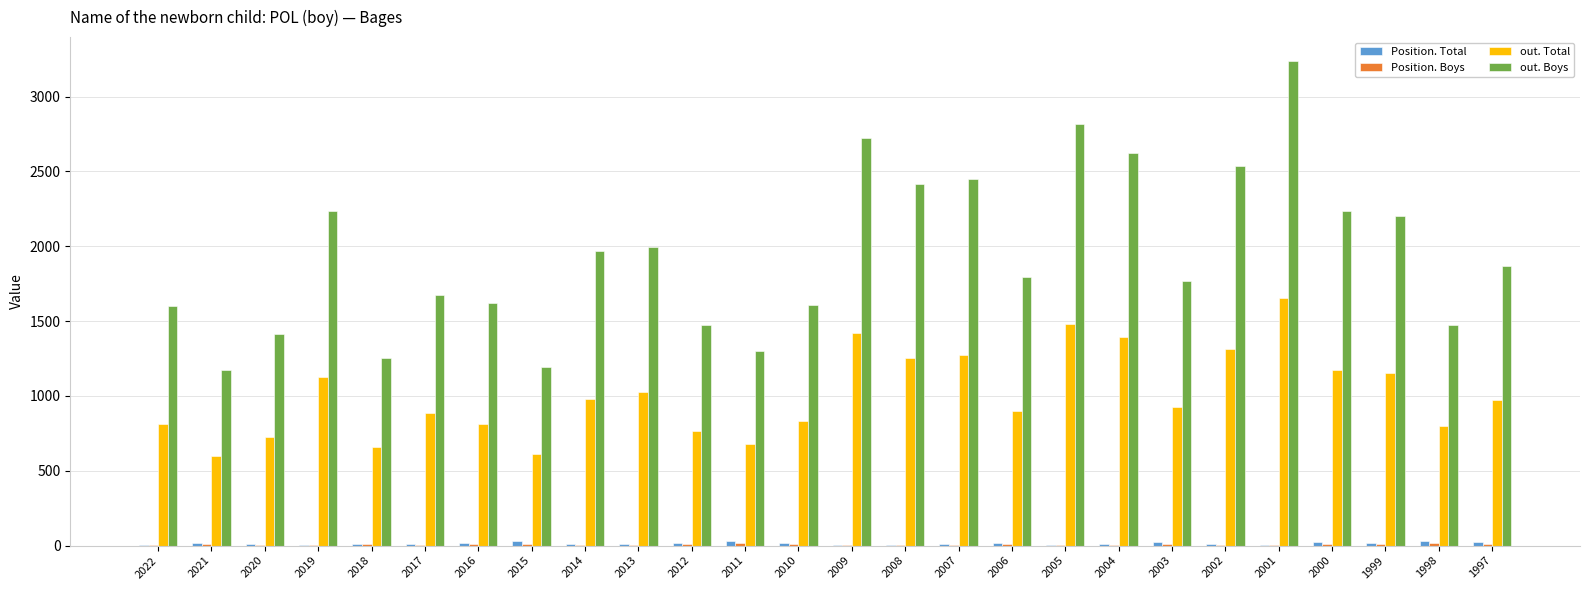

At which category is the sum across all series the highest?

2001